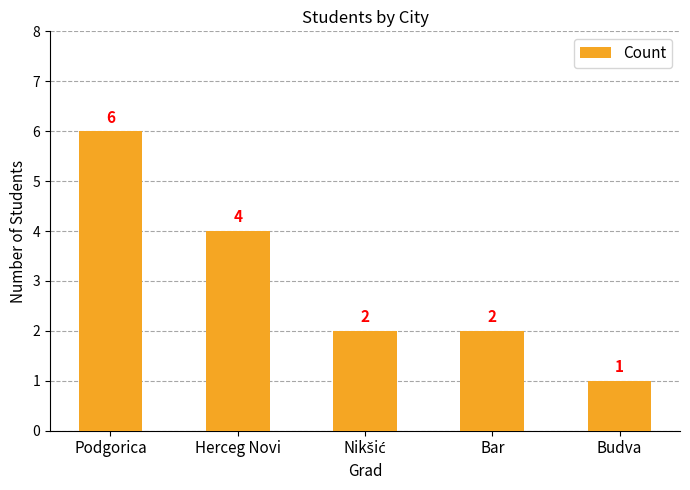

True or false: the data shows 1 at Bar.

False